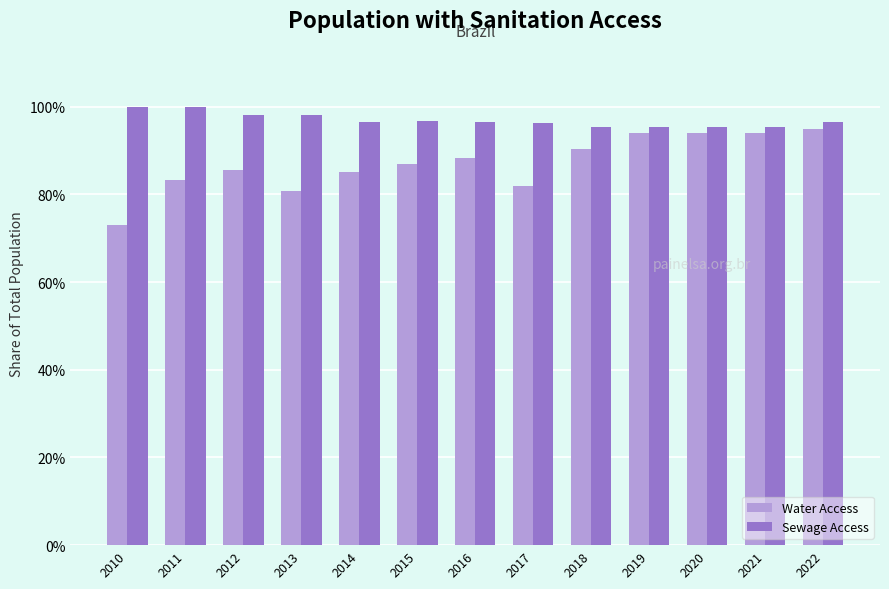

Are the bars grouped side by side (vs. stacked)?

Yes